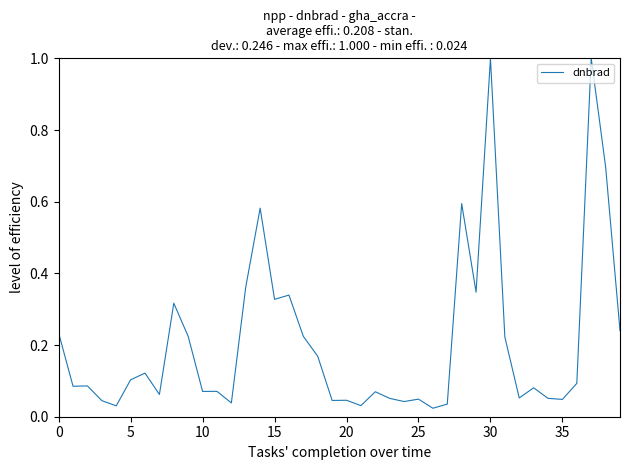

How many lines are shown in the chart?

1